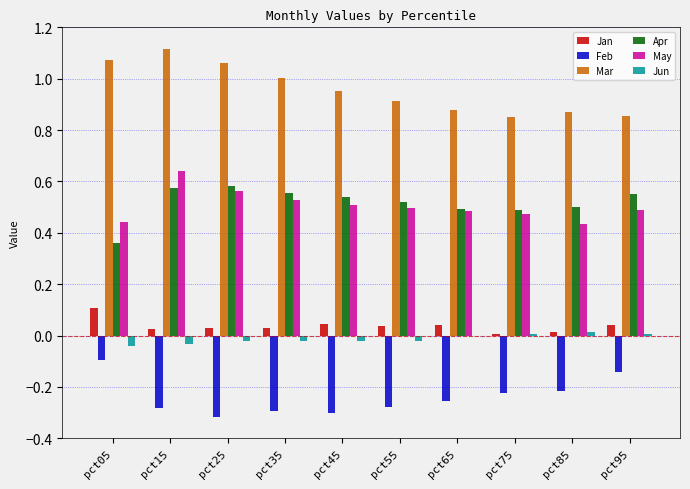

Is it true that May equals 0.2 at pct95?

False